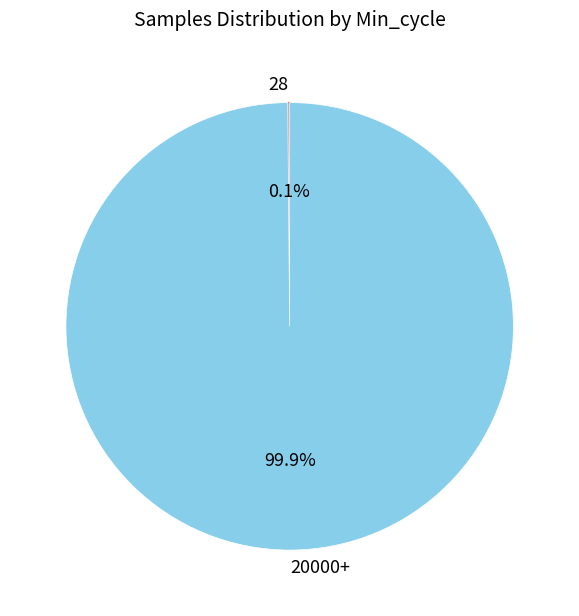

Which category has the biggest portion of the pie?

20000+